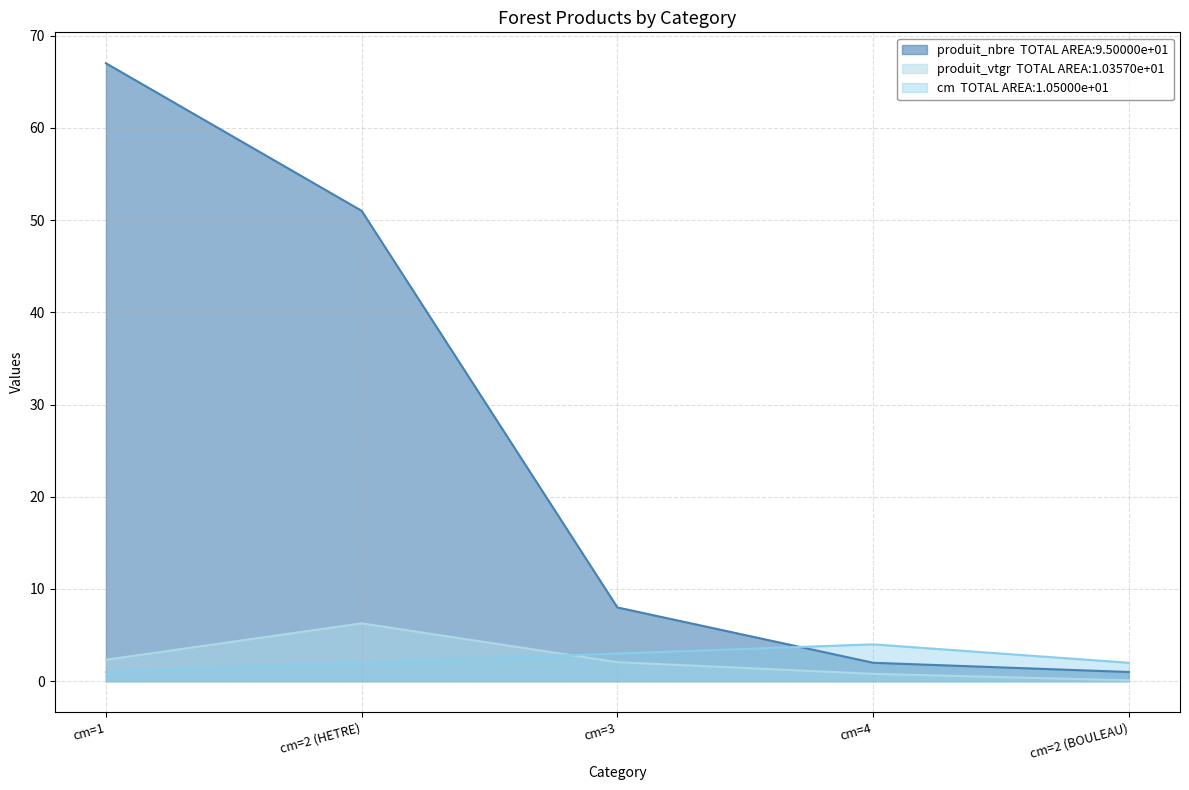

What is the difference between the highest and lowest values at cm=2 (BOULEAU)?

1.9